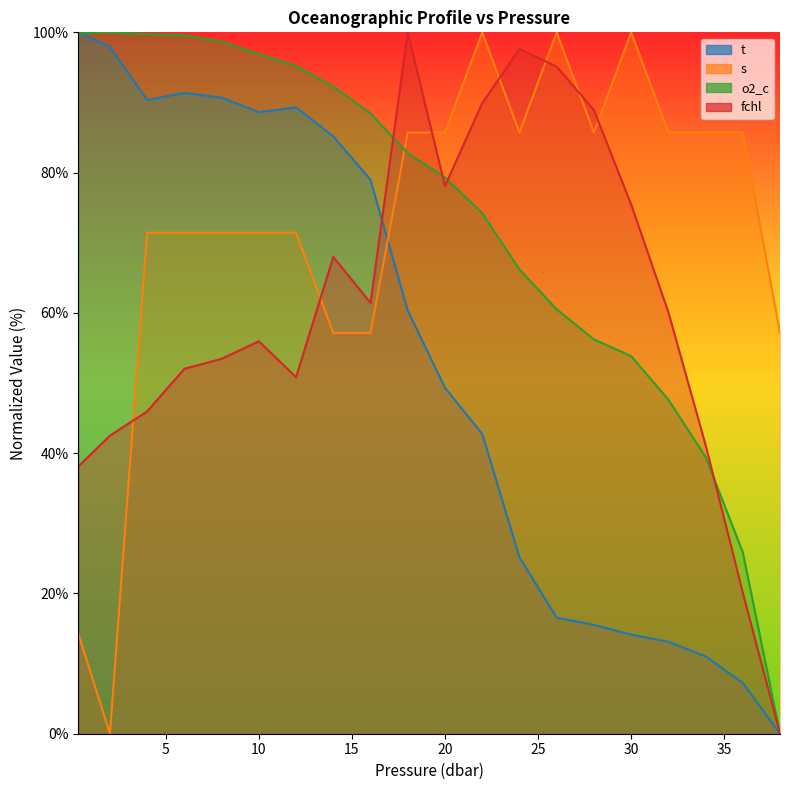

Rank the series by their maximum value, from highest to lowest.

t, s, o2_c, fchl